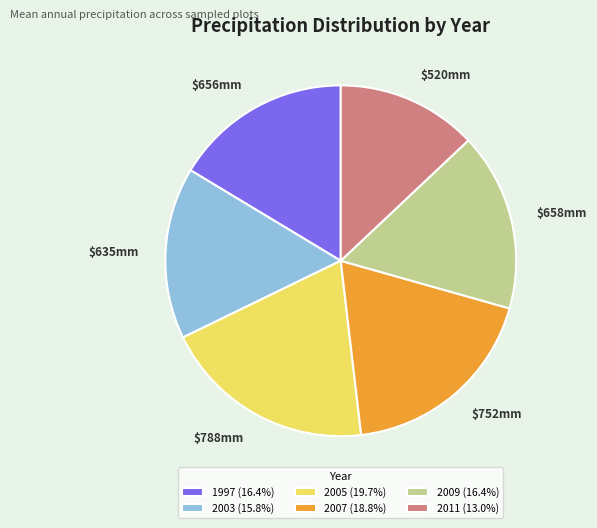

Does 2003 represent more than half of the total?

No